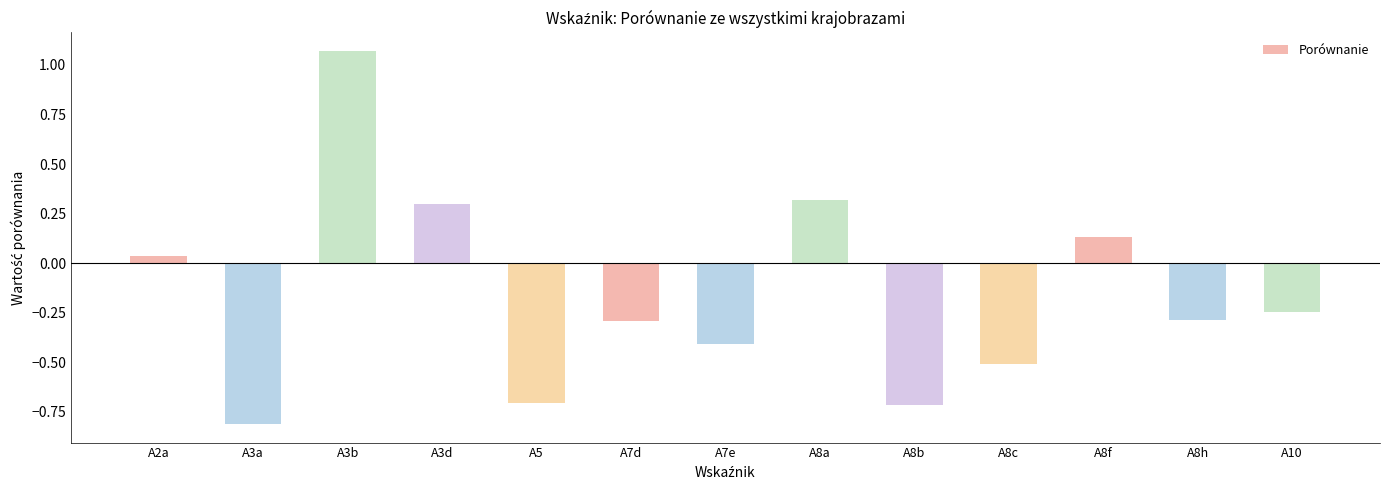

What position from the right is A8h?

2